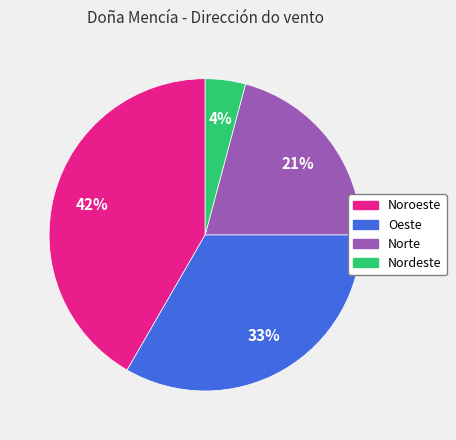

How many segments does this pie chart have?

4